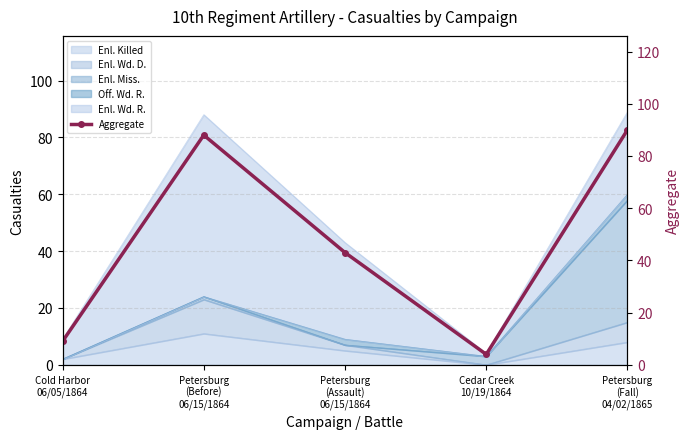

Reading right to left, extract all data points from this chart.

90	4	43	88	9